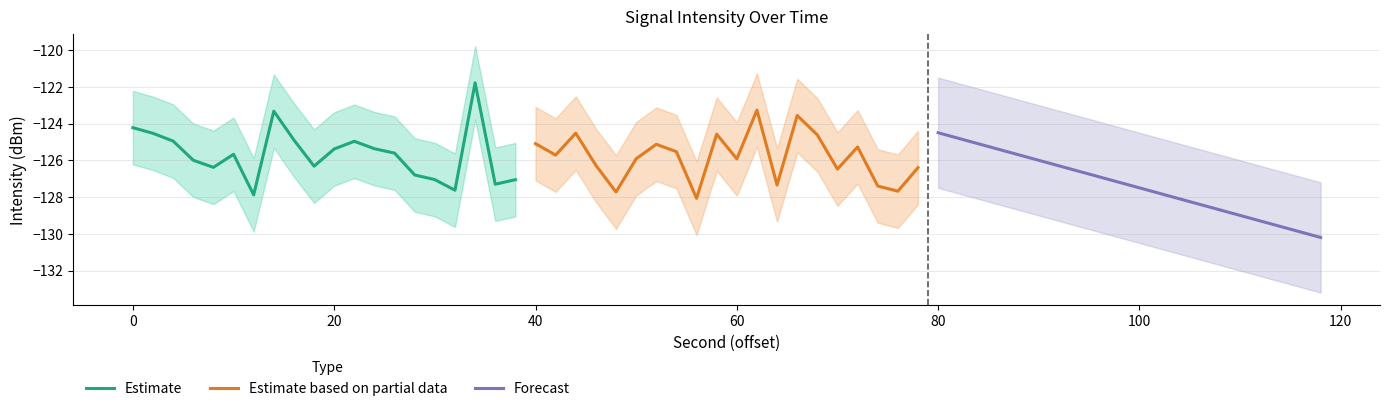

How many data points does each series have?

20